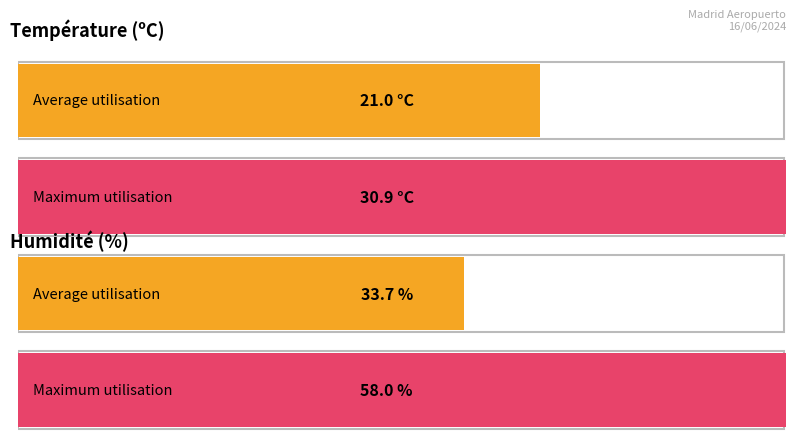

The Température (ºC) series shows 9.8 at 10:00. True or false?

False